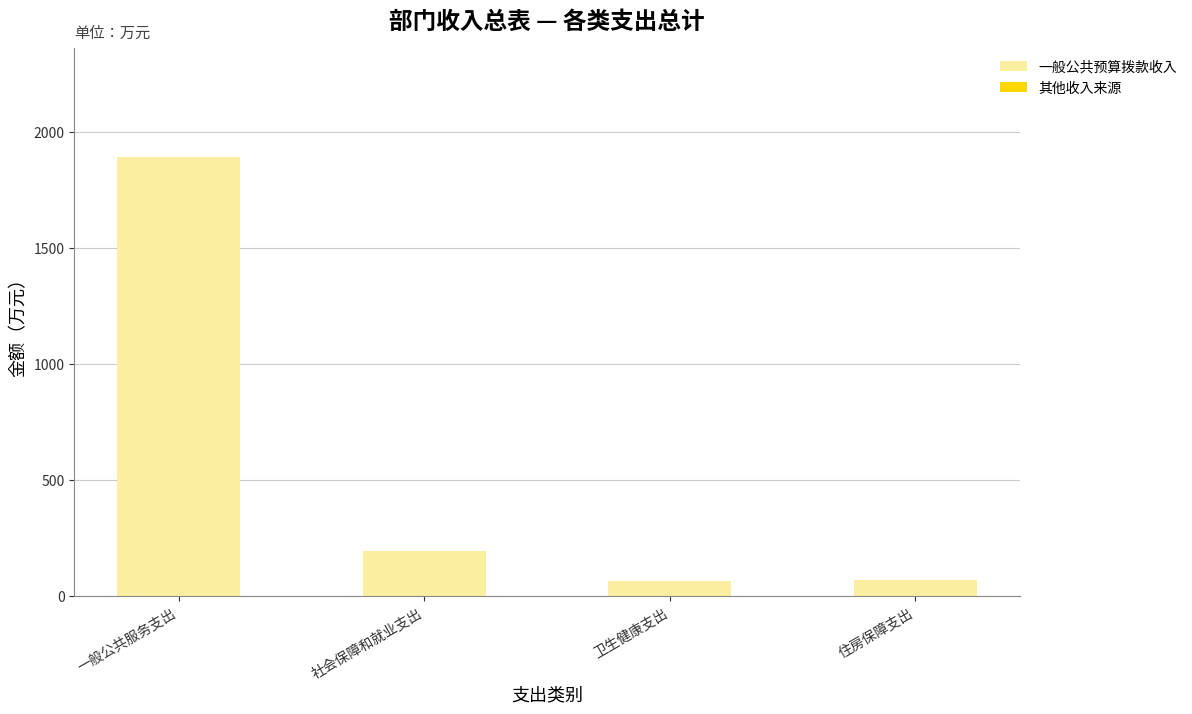

What position from the left is 一般公共服务支出?

1